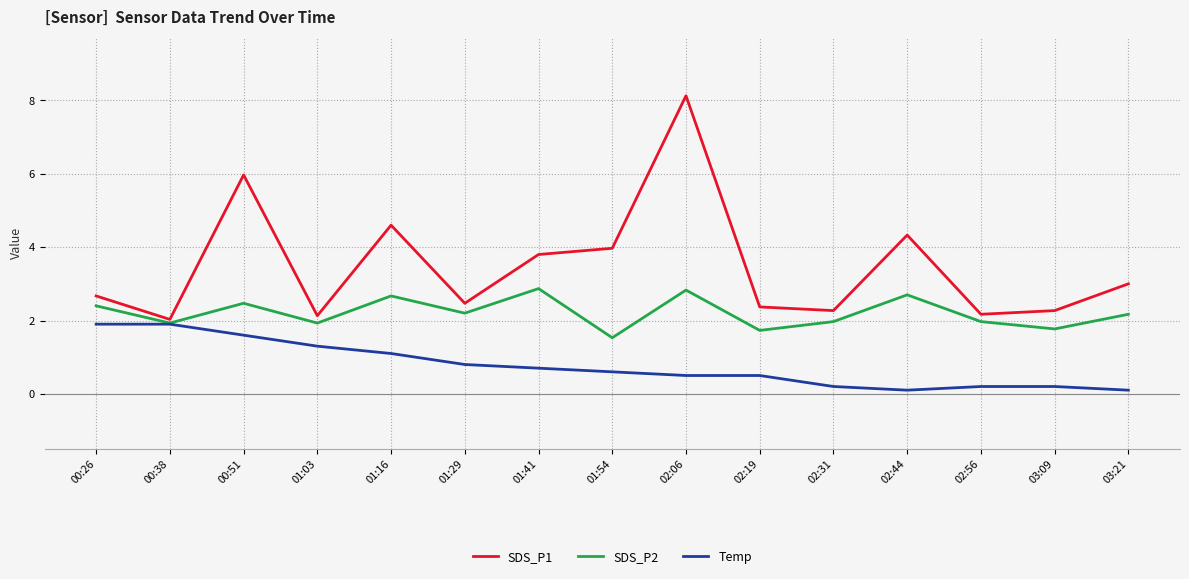

The Temp series shows 1.6 at 00:51. True or false?

True